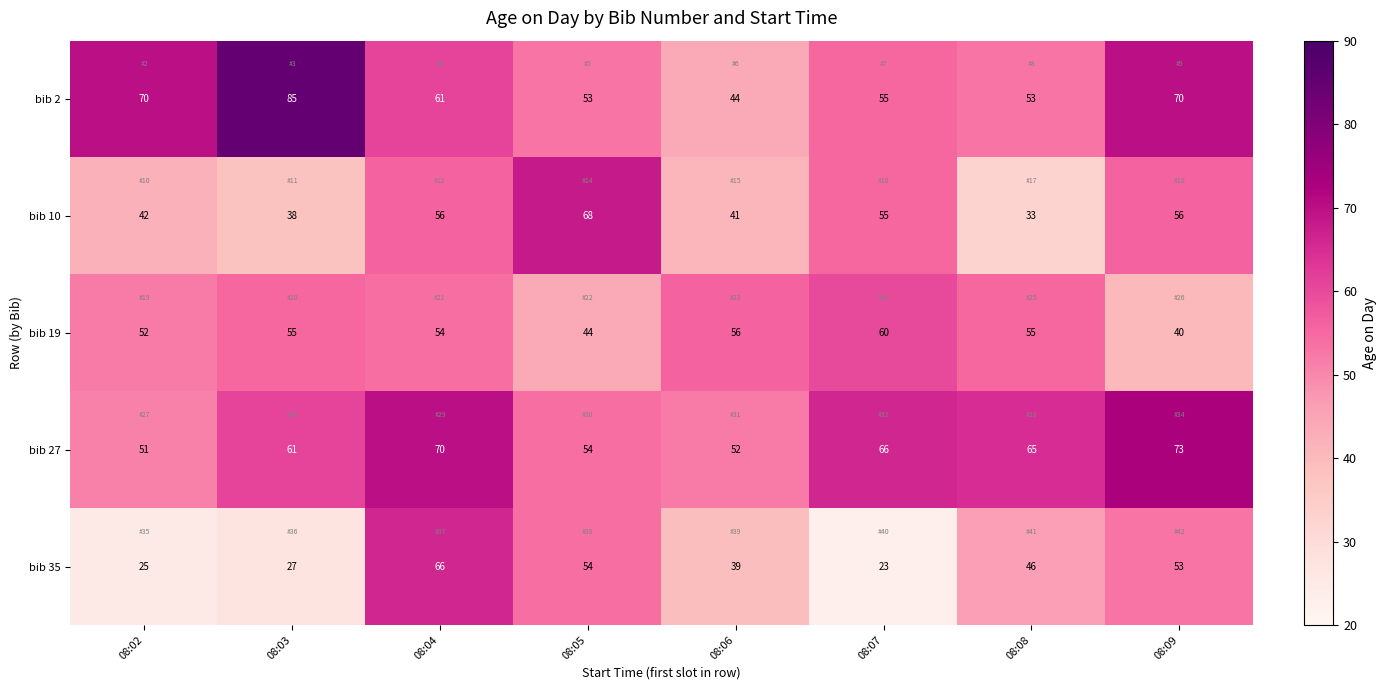

How many values in the bib 27 series are below 65?

4